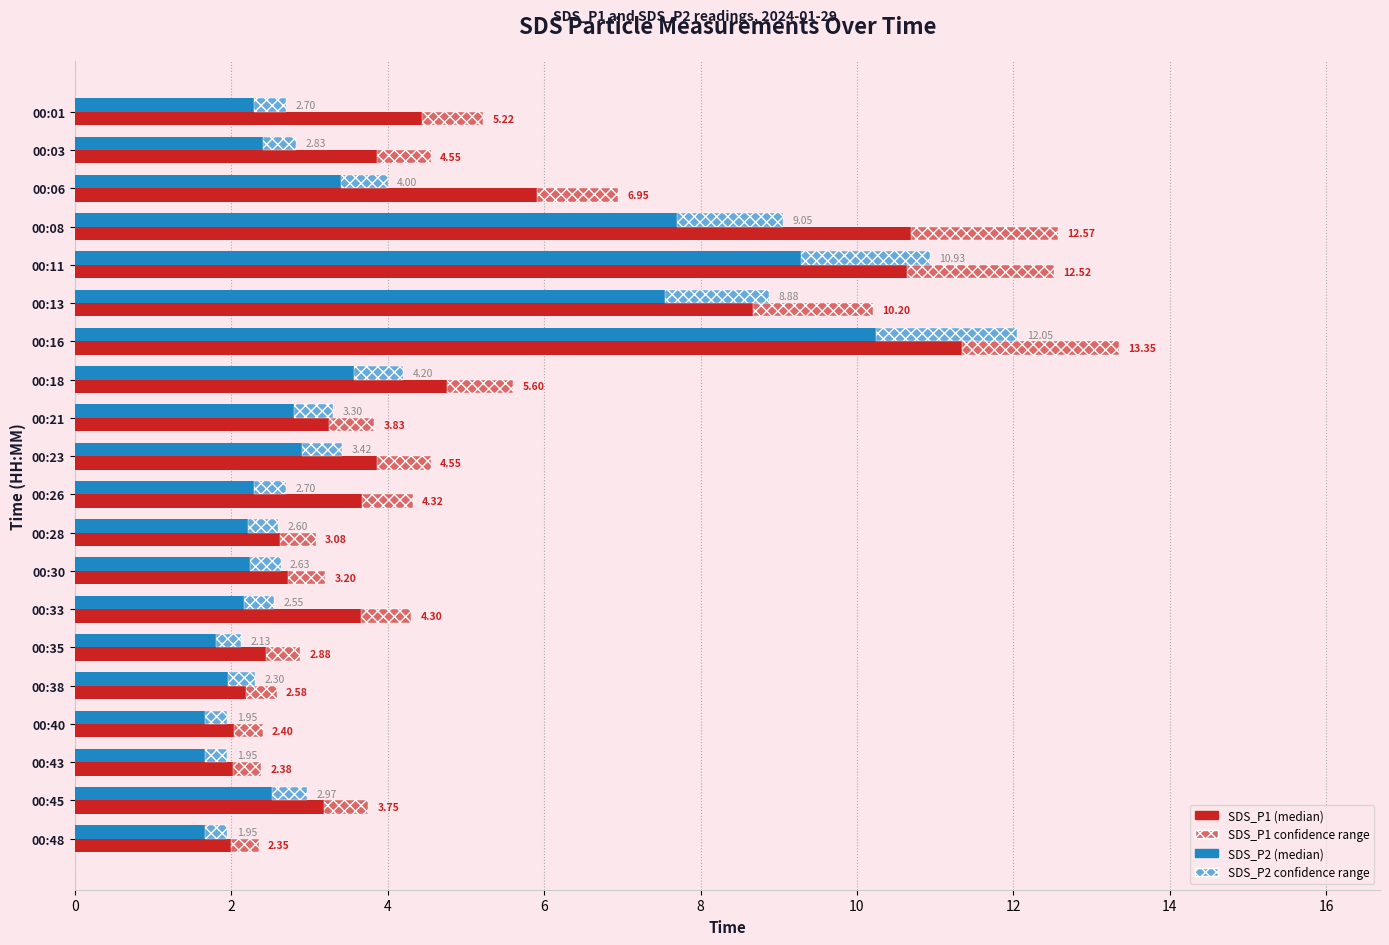

Which series has the largest total across all categories?

SDS_P1